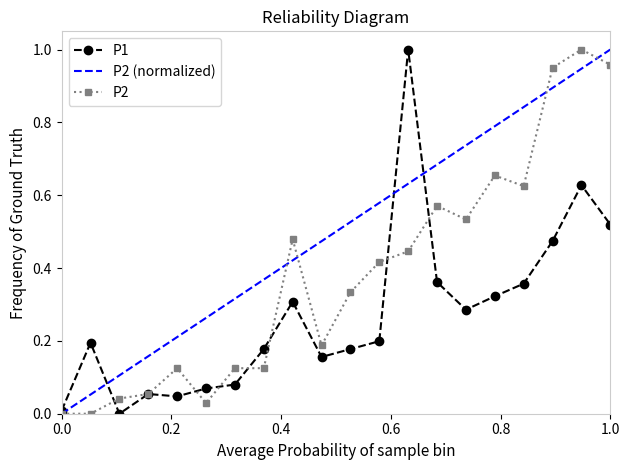

The P2 series shows 0.2 at 00:16. True or false?

False